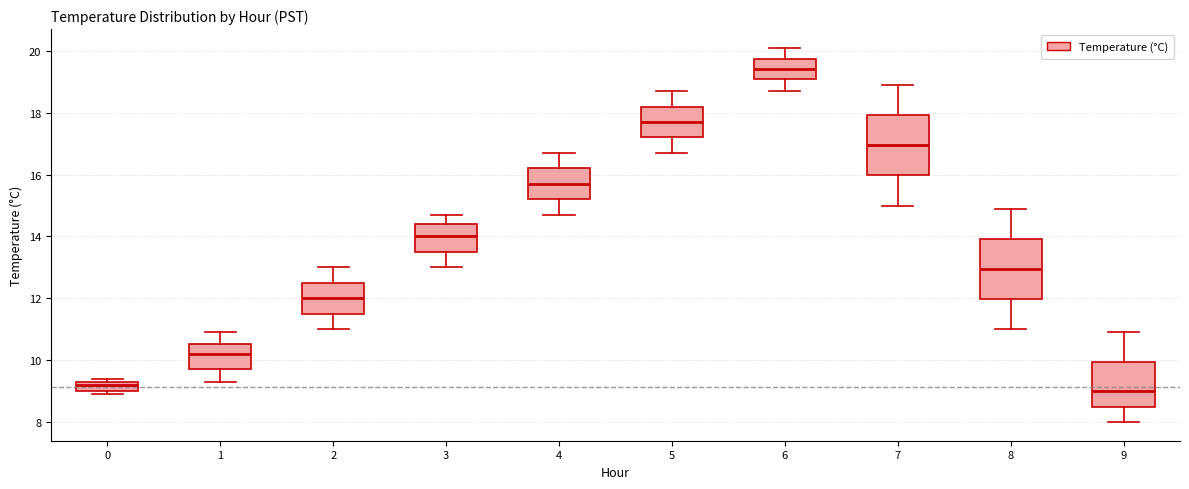

Reading left to right, transcribe this box plot: for each box, give where its median line is, the range the box spans, and where its two whiskers end, as read against the y-axis. The values are not printed on the chart, so give them approximately, as read against the axis.

0: median 9.2, box 9.0 to 9.4, whiskers 9.0 (just below the box's lower edge) to 9.4 (just above the box's upper edge)
1: median 10.2, box 9.8 to 10.6, whiskers 9.4 to 11.0
2: median 12.0, box 11.6 to 12.6, whiskers 11.0 to 13.0
3: median 14.0, box 13.6 to 14.4, whiskers 13.0 to 14.8
4: median 15.8, box 15.2 to 16.2, whiskers 14.8 to 16.8
5: median 17.8, box 17.2 to 18.2, whiskers 16.8 to 18.8
6: median 19.4, box 19.2 to 19.8, whiskers 18.8 to 20.2
7: median 17.0, box 16.0 to 18.0, whiskers 15.0 to 19.0
8: median 13.0, box 12.0 to 14.0, whiskers 11.0 to 15.0
9: median 9.0, box 8.6 to 10.0, whiskers 8.0 to 11.0